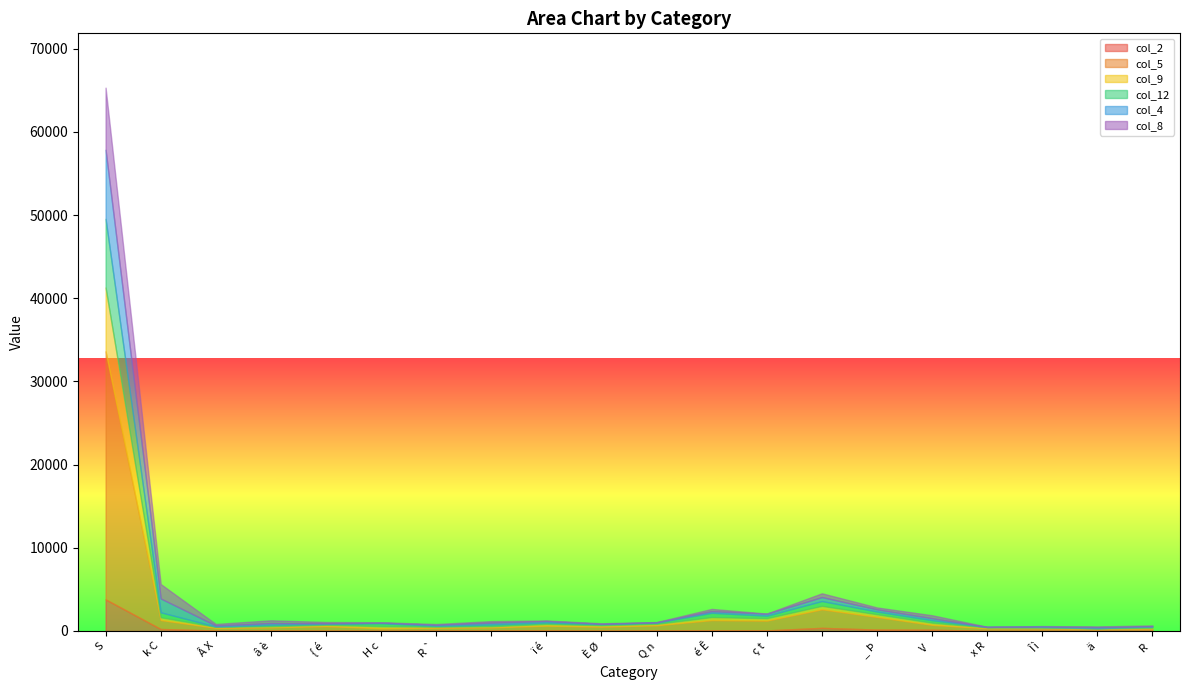

What is the label of the 16th point from the left?

V 